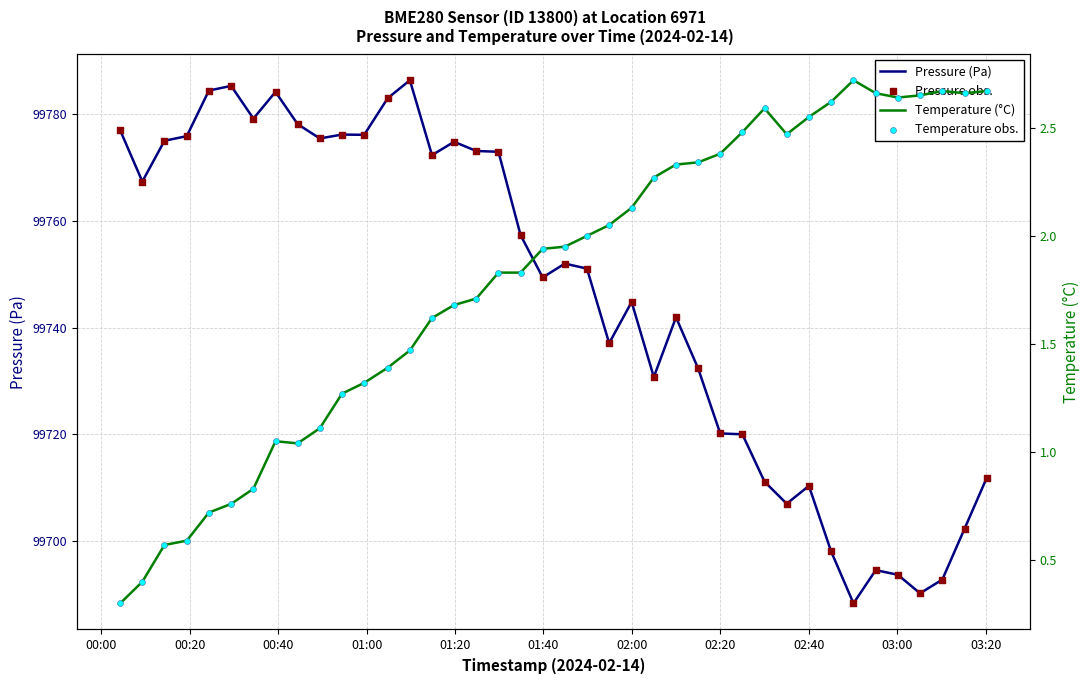

Which series contains the highest Y value?

Pressure (Pa)